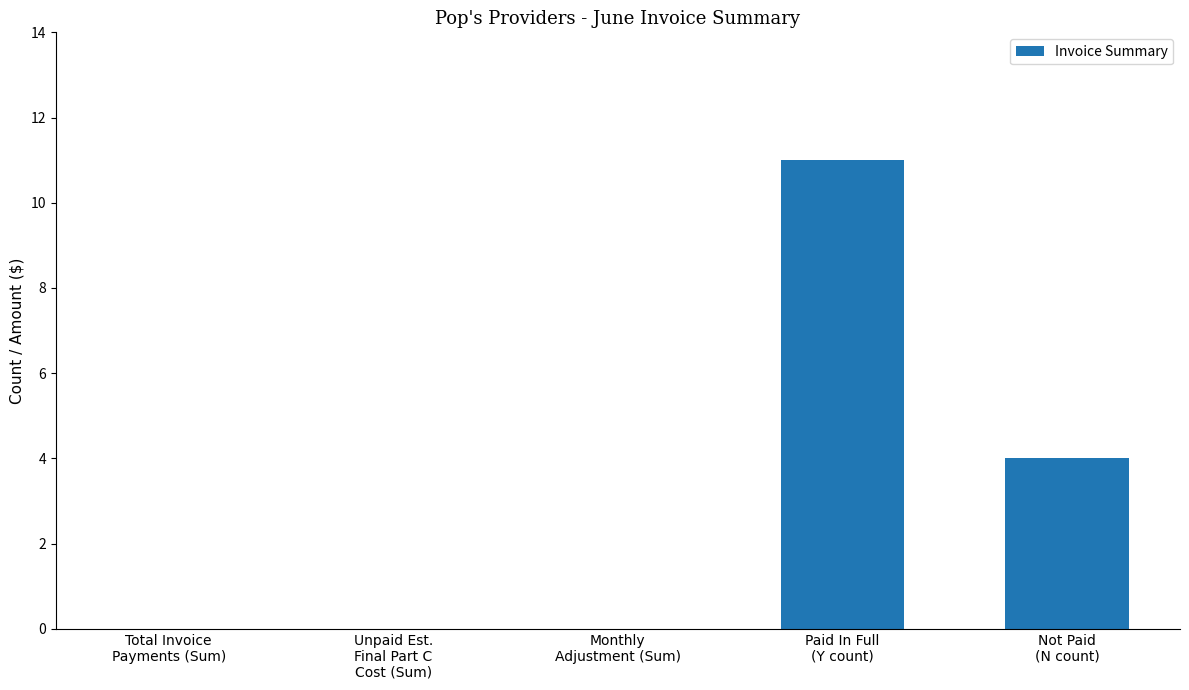

Where is the data nearest to the value 5?

Not Paid
(N count)